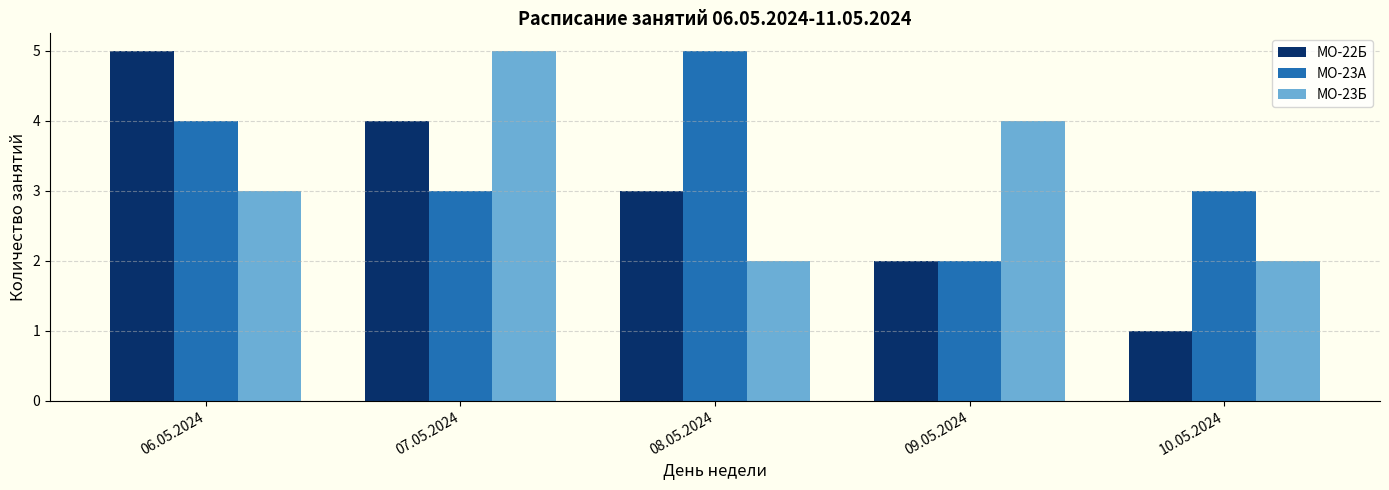

At which label is МО-23Б closest to 3?

06.05.2024